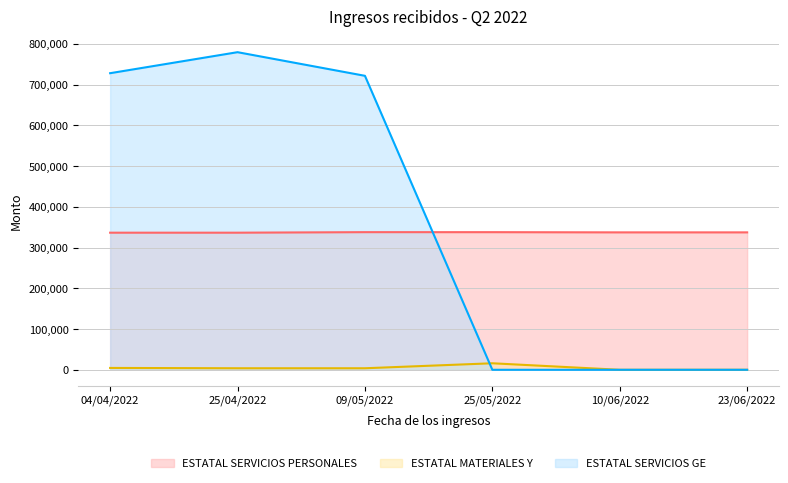

How many interior local peaks does the ESTATAL MATERIALES Y series have?

1